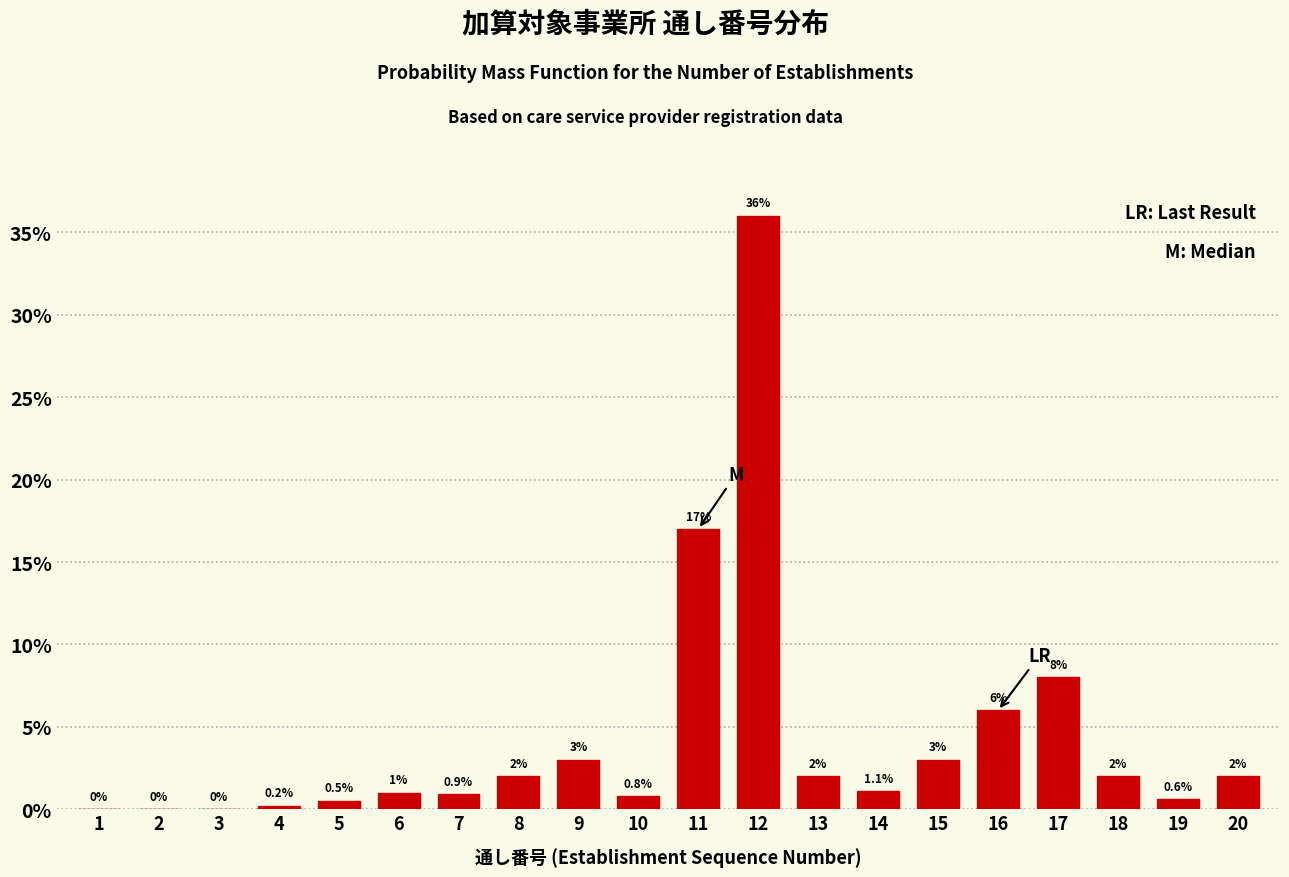

Reading left to right, what are all the values shown in this chart?

1=0.0	2=0.0	3=0.0	4=0.2	5=0.5	6=1.0	7=0.9	8=2.0	9=3.0	10=0.8	11=17.0	12=36.0	13=2.0	14=1.1	15=3.0	16=6.0	17=8.0	18=2.0	19=0.6	20=2.0